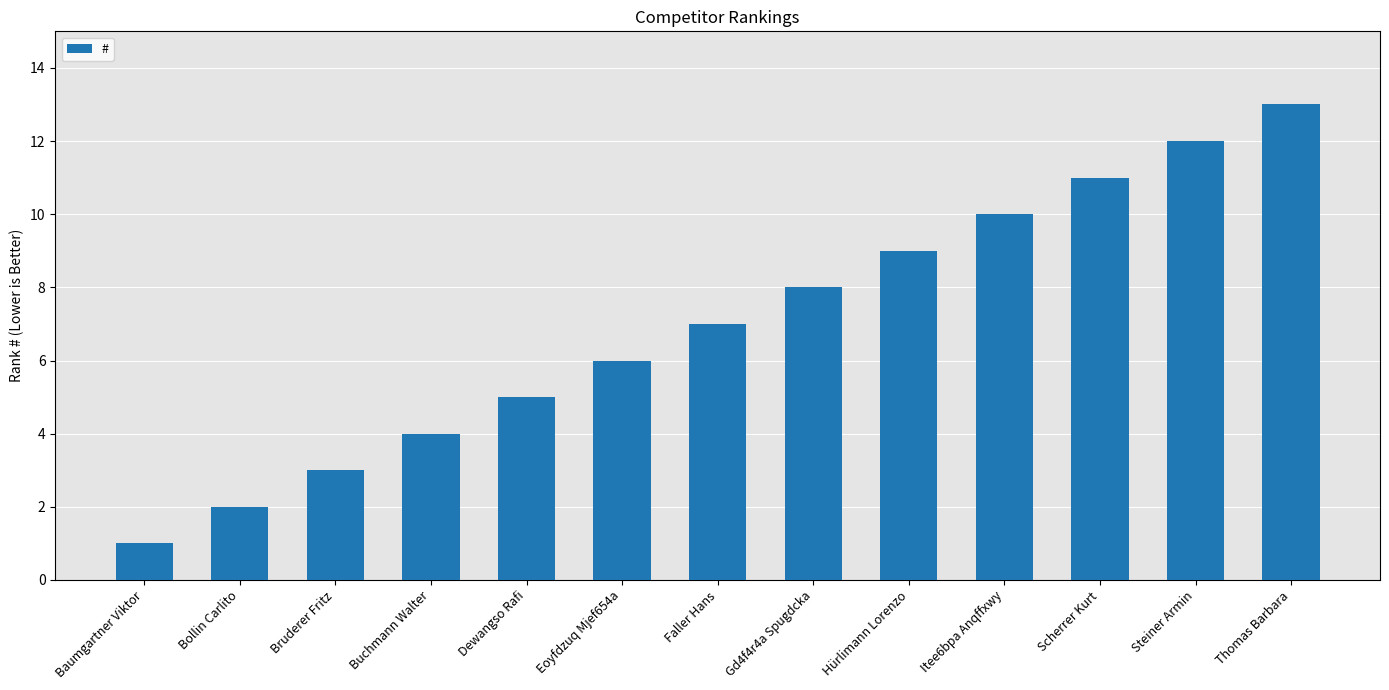

Which category has the highest value across all series?

Thomas Barbara